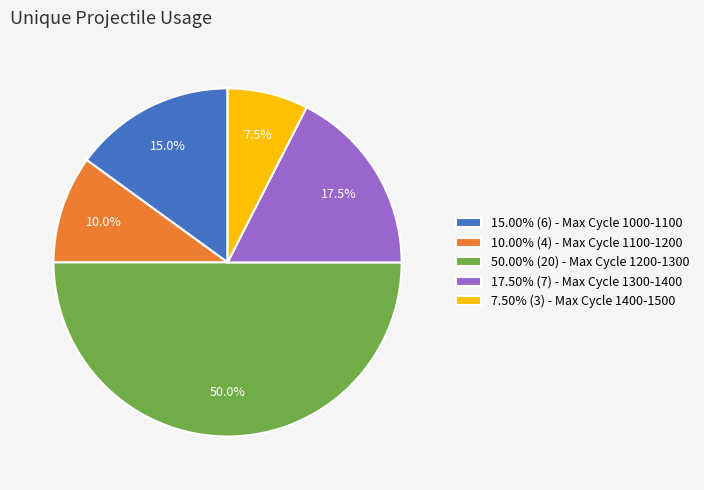

What portion of the pie excludes 15.00% (6) - Max Cycle 1000-1100?

85.0%